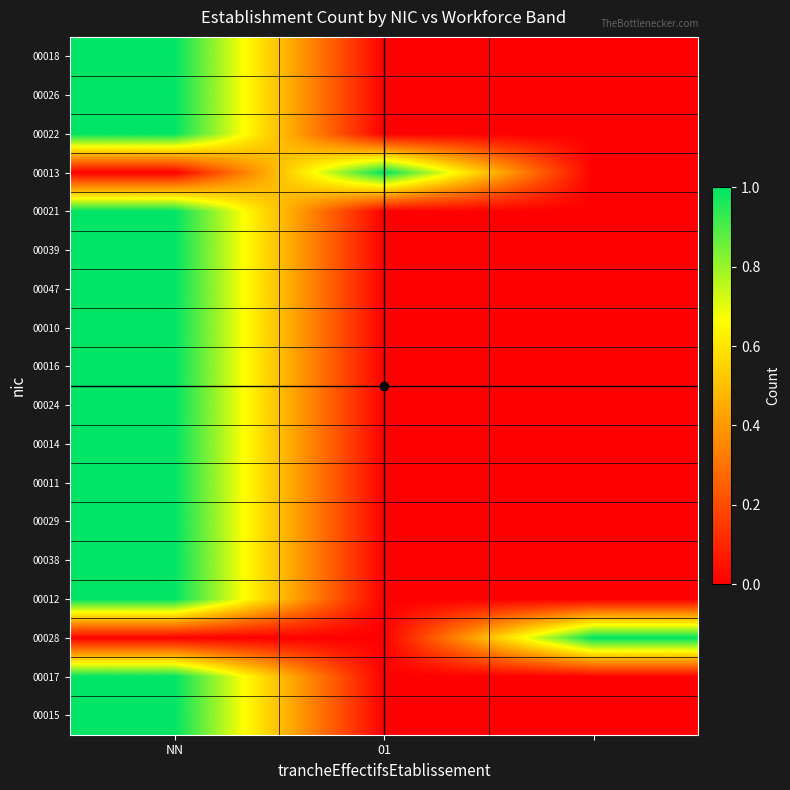

Reading left to right, extract all data points from this chart.

00018: 1	0	0
00026: 1	0	0
00022: 1	0	0
00013: 0	1	0
00021: 1	0	0
00039: 1	0	0
00047: 1	0	0
00010: 1	0	0
00016: 1	0	0
00024: 1	0	0
00014: 1	0	0
00011: 1	0	0
00029: 1	0	0
00038: 1	0	0
00012: 1	0	0
00028: 0	0	1
00017: 1	0	0
00015: 1	0	0